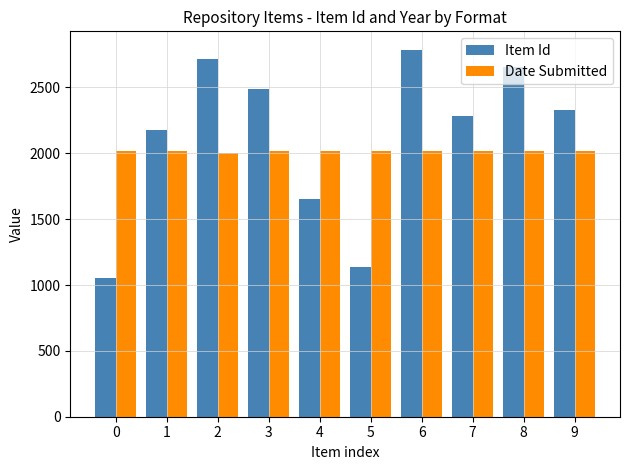

How many data points in Item Id are less than 2327?

5